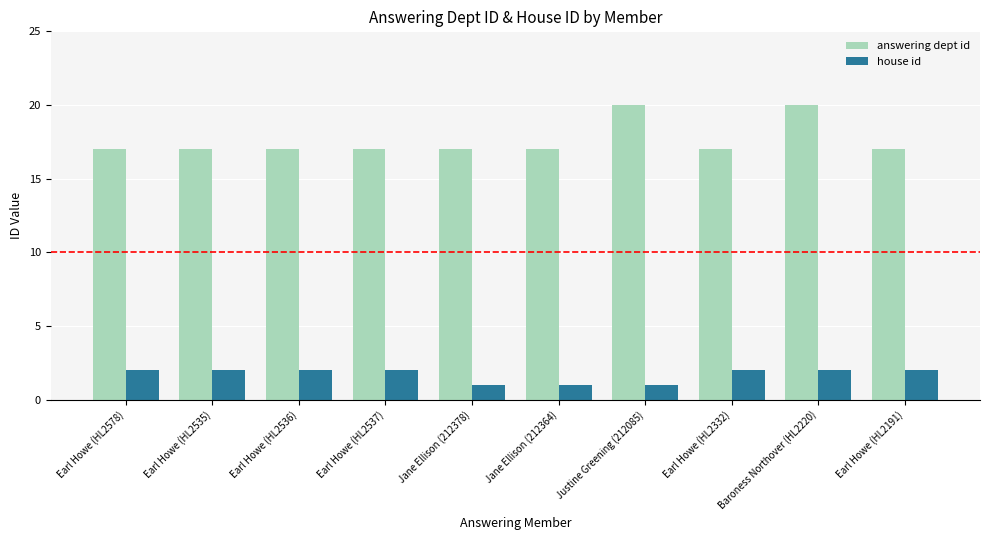

What is the lowest value of the answering dept id series?

17